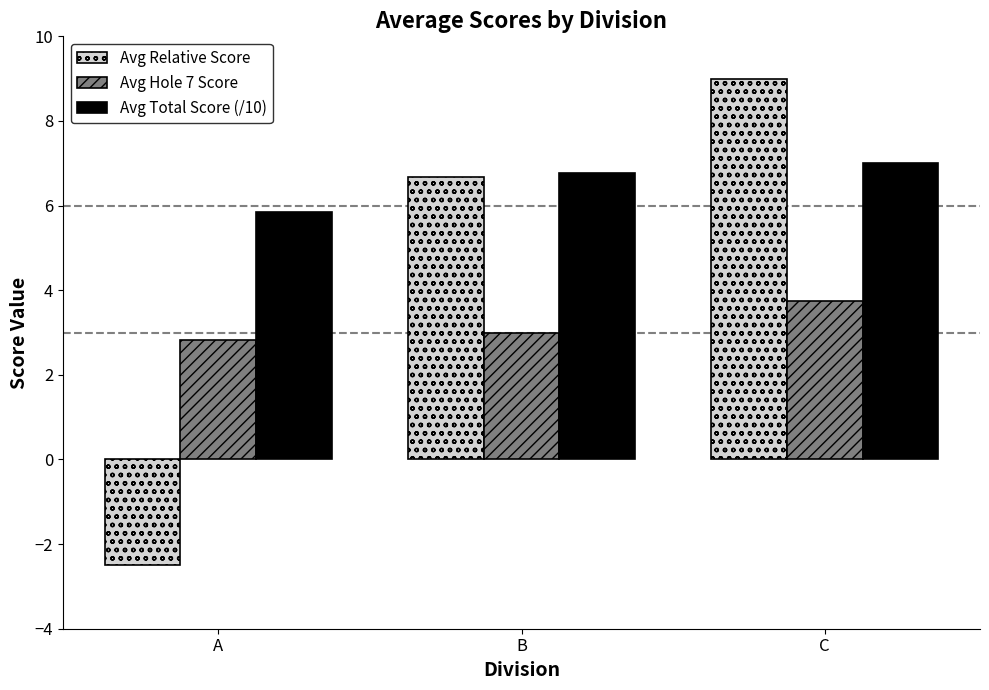

What is the sum of all Avg Hole 7 Score values?

9.6